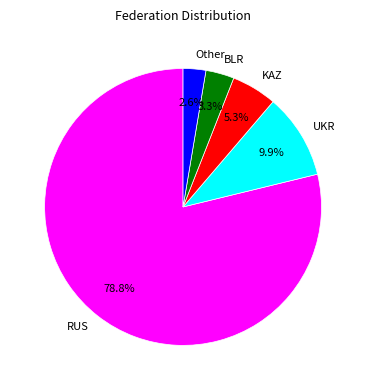

What is the largest slice in the pie chart?

RUS